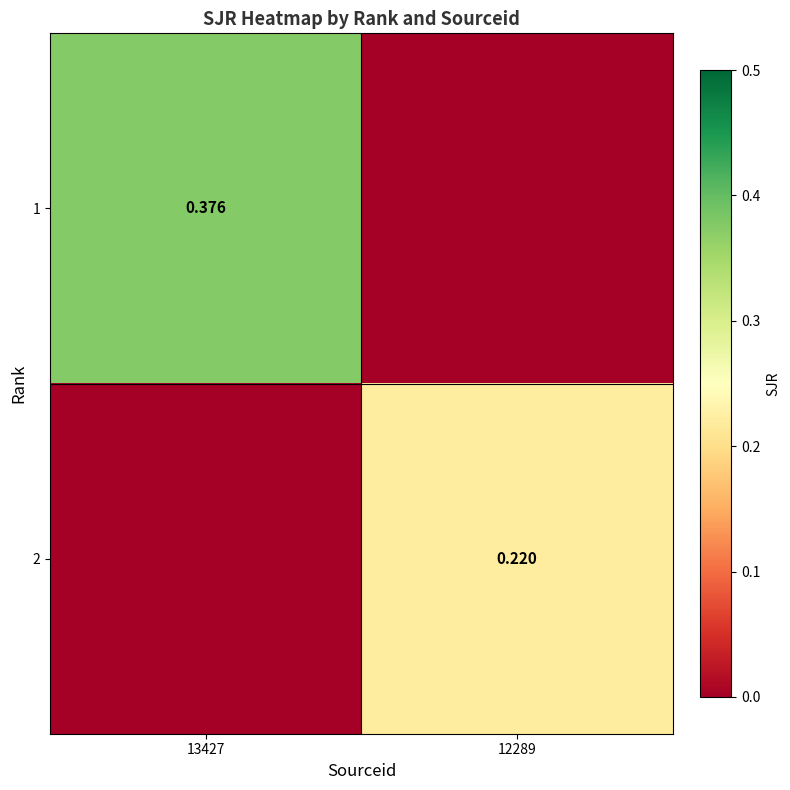

At how many categories does at least one series exceed 0?

2